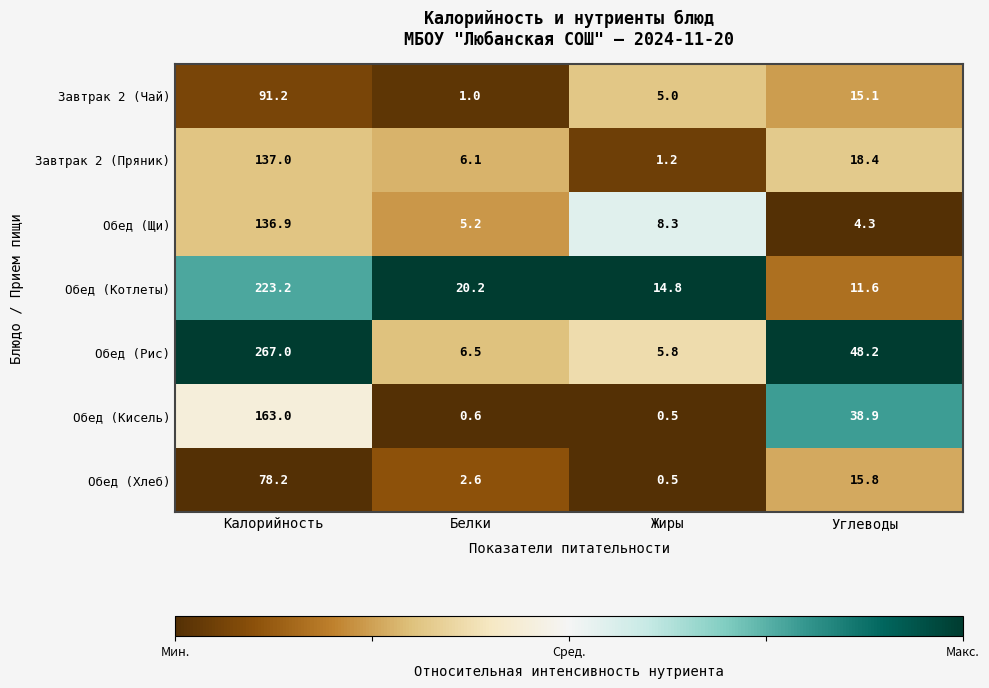

What is the total value across all series at Калорийность?

1096.5